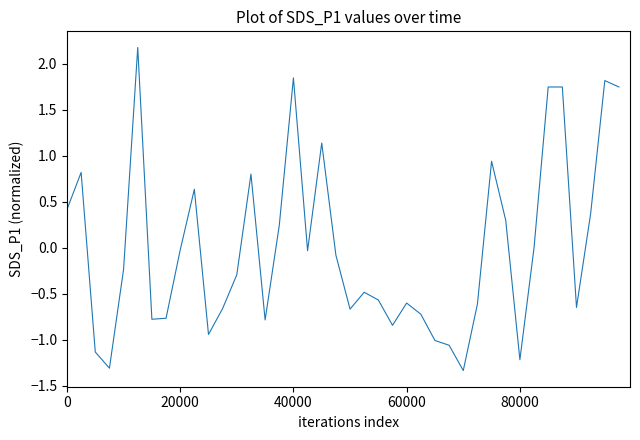

How many series are shown in this chart?

1